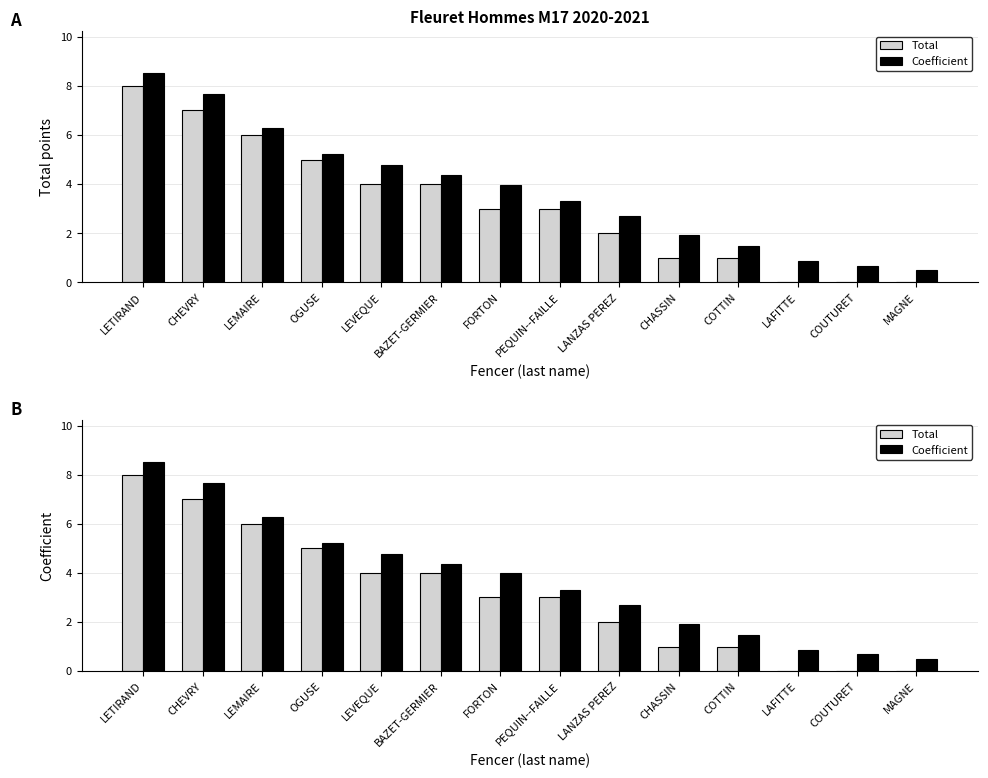

Is it true that Total equals 0.6 at CHASSIN?

False